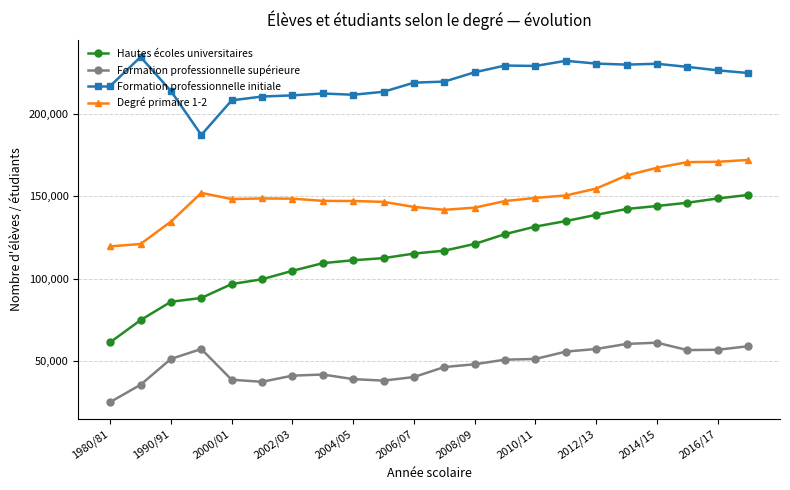

List the series in order of their overall mean, highest first.

Formation professionnelle initiale, Degré primaire 1-2, Hautes écoles universitaires, Formation professionnelle supérieure